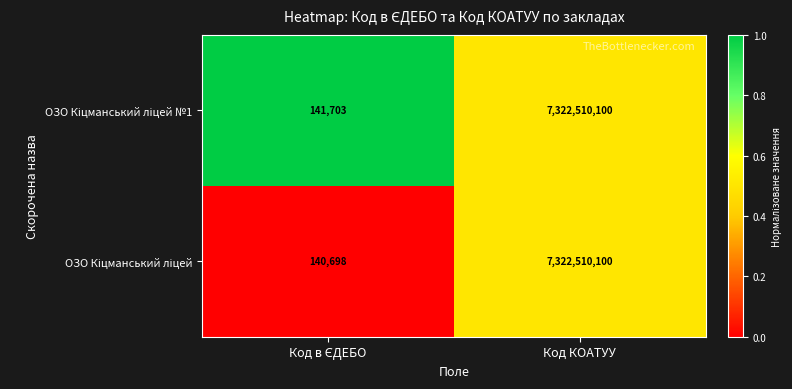

At which category is the sum across all series the highest?

Код КОАТУУ